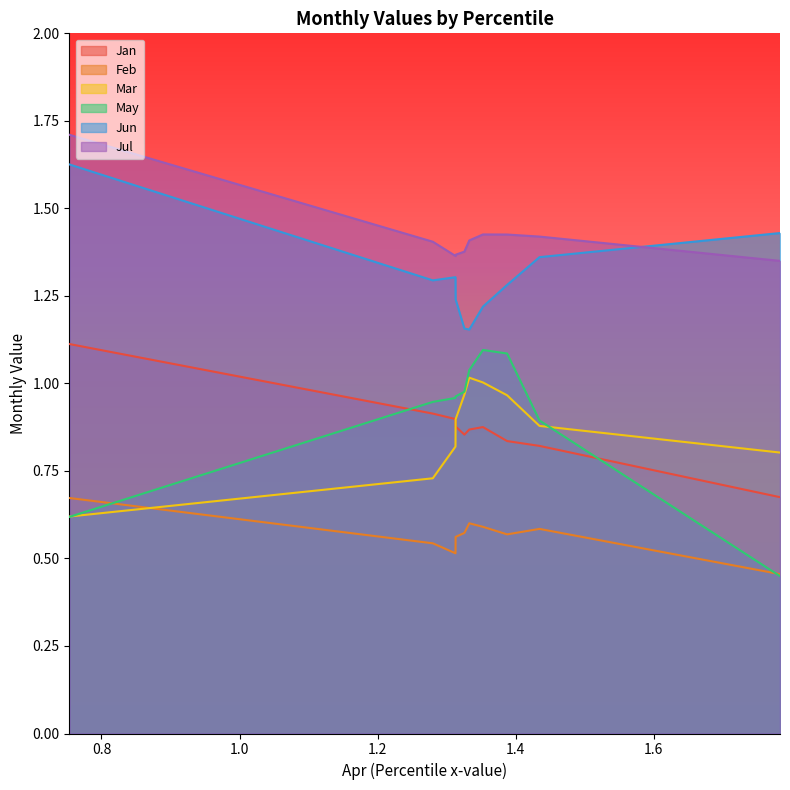

Is the value of May at pct25 greater than the value of Jul at pct25?

No